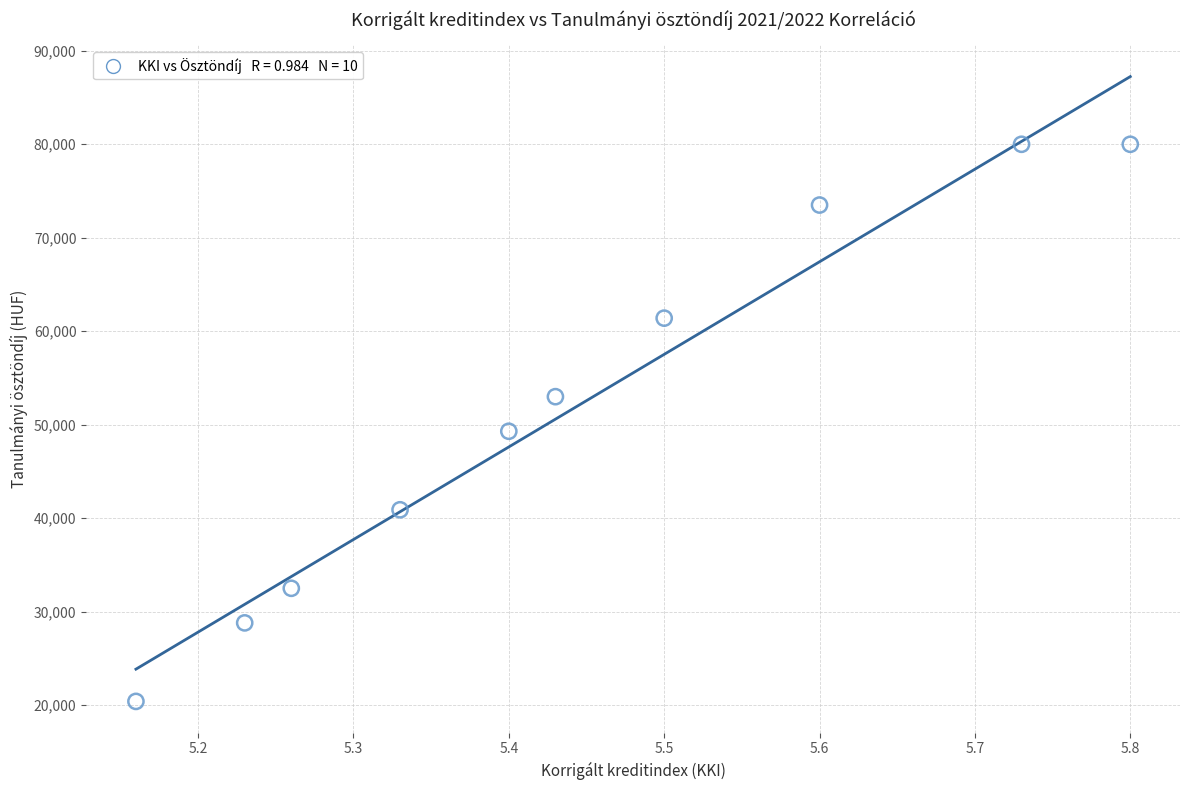

What is the range of Y values (max minus min)?

59600